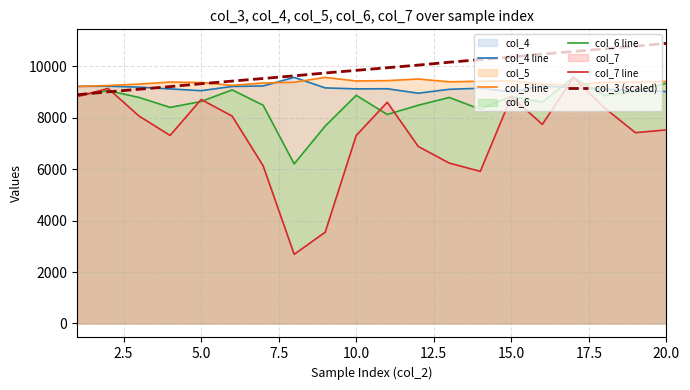

Reading left to right, list all the values displayed in this chart.

col_4 line: 9227.0	9232.0	9196.0	9127.0	9058.0	9223.0	9242.0	9576.0	9166.0	9128.0	9133.0	8960.0	9112.0	9153.0	9012.0	9244.0	9165.0	9111.0	9071.0	9024.0
col_5 line: 9219.6	9259.5	9315.2	9393.2	9376.5	9265.1	9357.9	9387.6	9576.0	9435.9	9448.9	9512.0	9404.3	9424.7	9444.2	9314.3	9271.6	9383.9	9398.7	9413.6
col_6 line: 8867.7	9060.9	8794.1	8407.7	8637.7	9088.5	8490.5	6209.2	7681.0	8876.9	8131.8	8490.5	8794.1	8334.2	8840.1	8610.1	9576.0	8867.7	9033.3	9346.0
col_7 line: 8822.8	9145.6	8069.7	7316.5	8715.2	8069.7	6132.9	2689.9	3550.7	7316.5	8607.6	6886.1	6240.5	5917.8	8822.8	7746.9	9576.0	8392.4	7424.1	7531.7
col_3 (scaled): 8900.0	9011.6	9114.0	9216.3	9327.9	9430.2	9532.6	9634.9	9746.5	9848.8	9951.2	10053.5	10165.1	10267.4	10369.8	10481.4	10583.7	10686.0	10788.4	10900.0